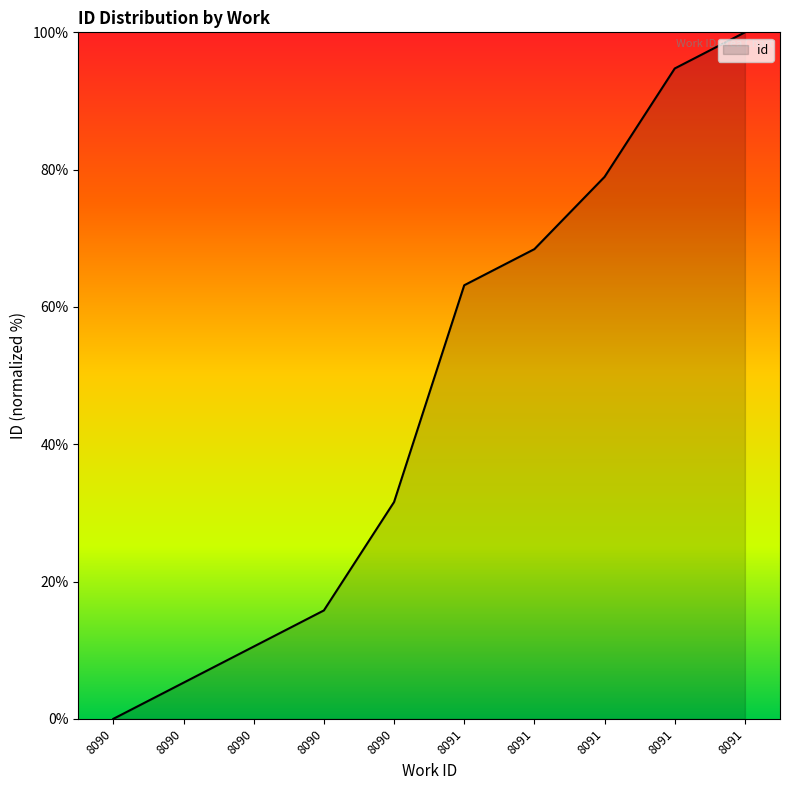

What is the average value?

46.8